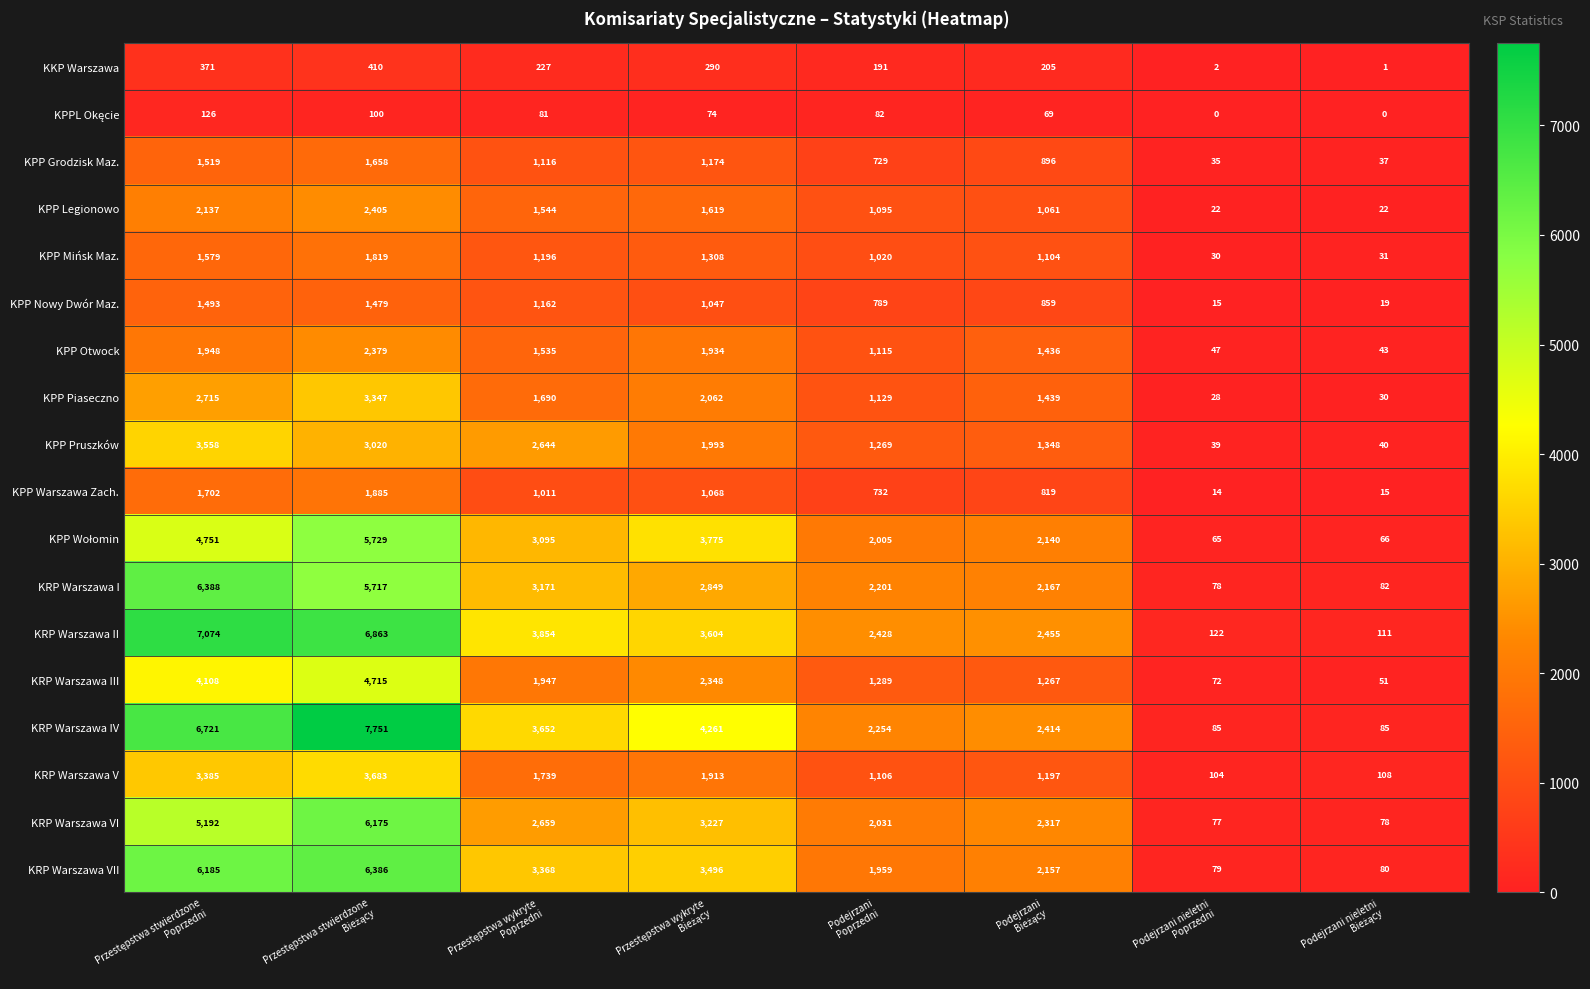

Which series has the largest total across all categories?

KRP Warszawa IV